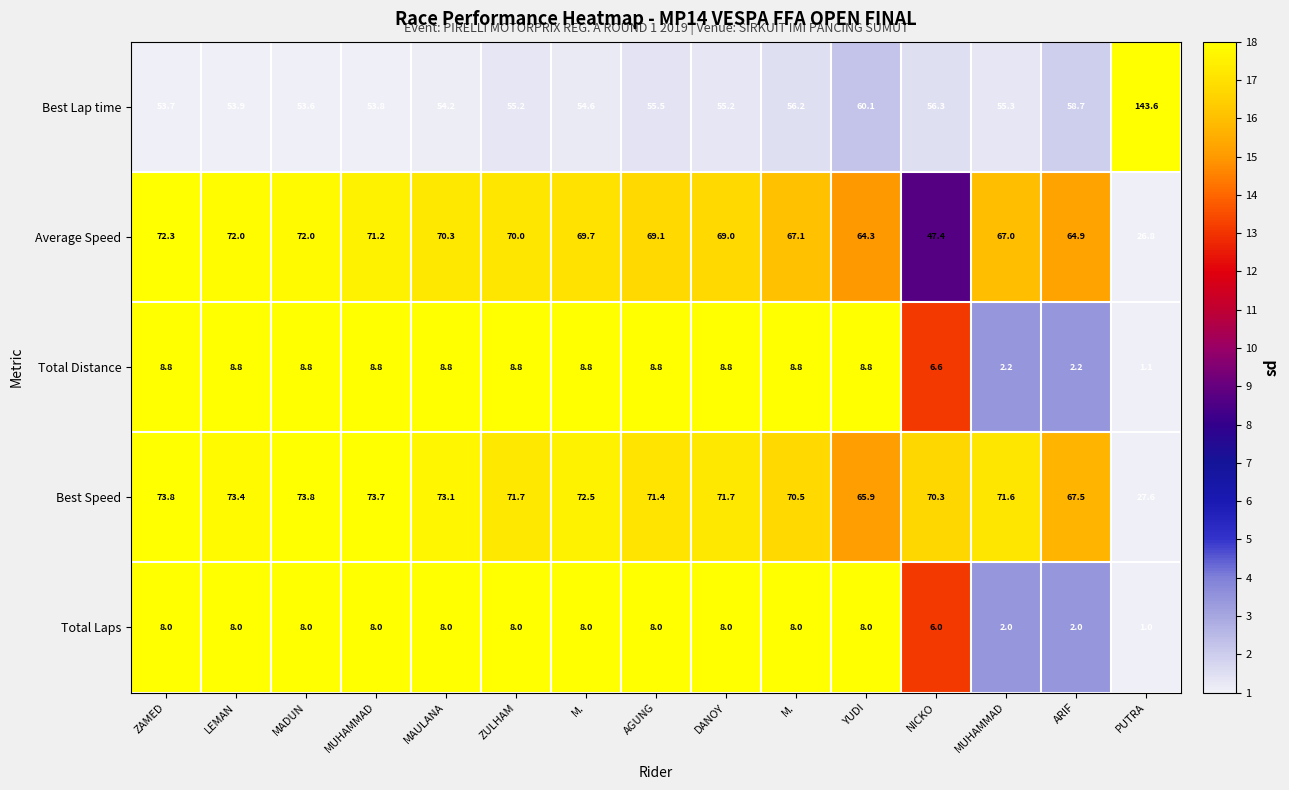

How many values in the Average Speed series are below 69?

6